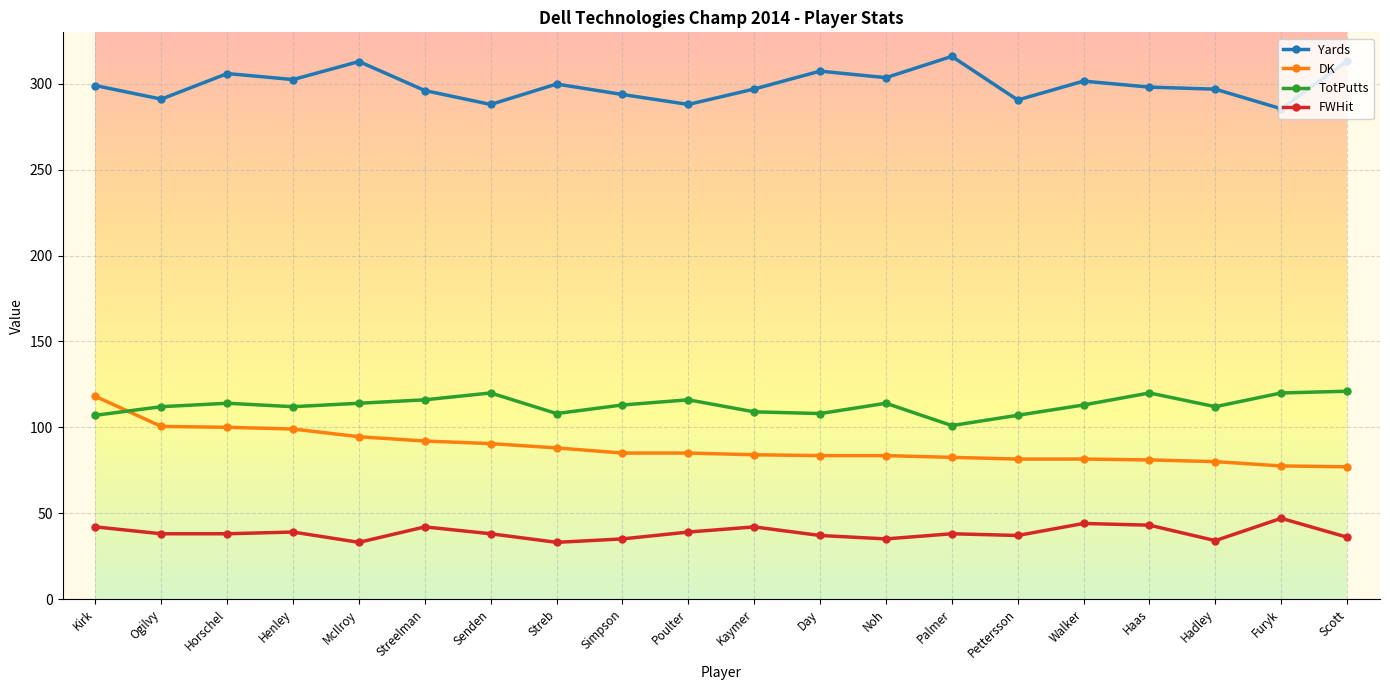

What is the minimum value shown in the chart?

33.0